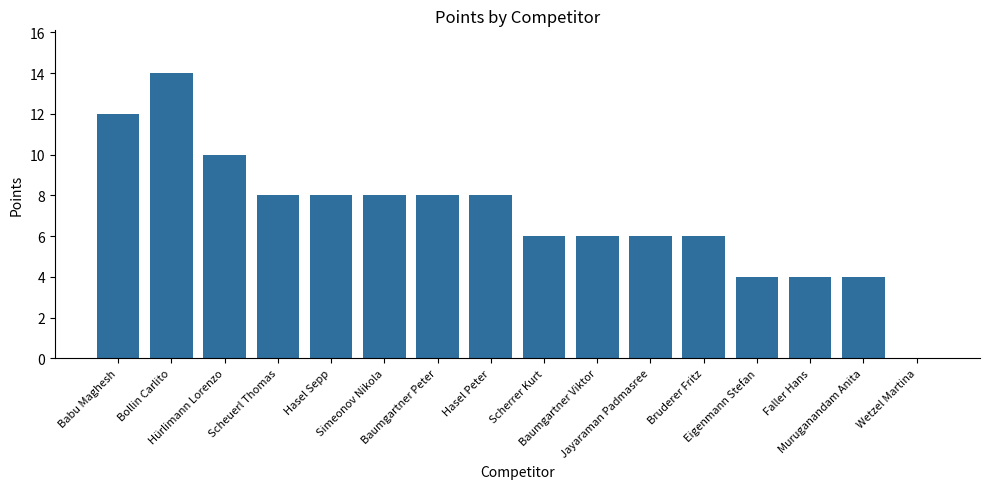

Reading left to right, list all the values displayed in this chart.

Babu Maghesh=12	Bollin Carlito=14	Hürlimann Lorenzo=10	Scheuerl Thomas=8	Hasel Sepp=8	Simeonov Nikola=8	Baumgartner Peter=8	Hasel Peter=8	Scherrer Kurt=6	Baumgartner Viktor=6	Jayaraman Padmasree=6	Bruderer Fritz=6	Eigenmann Stefan=4	Faller Hans=4	Muruganandam Anita=4	Wetzel Martina=0